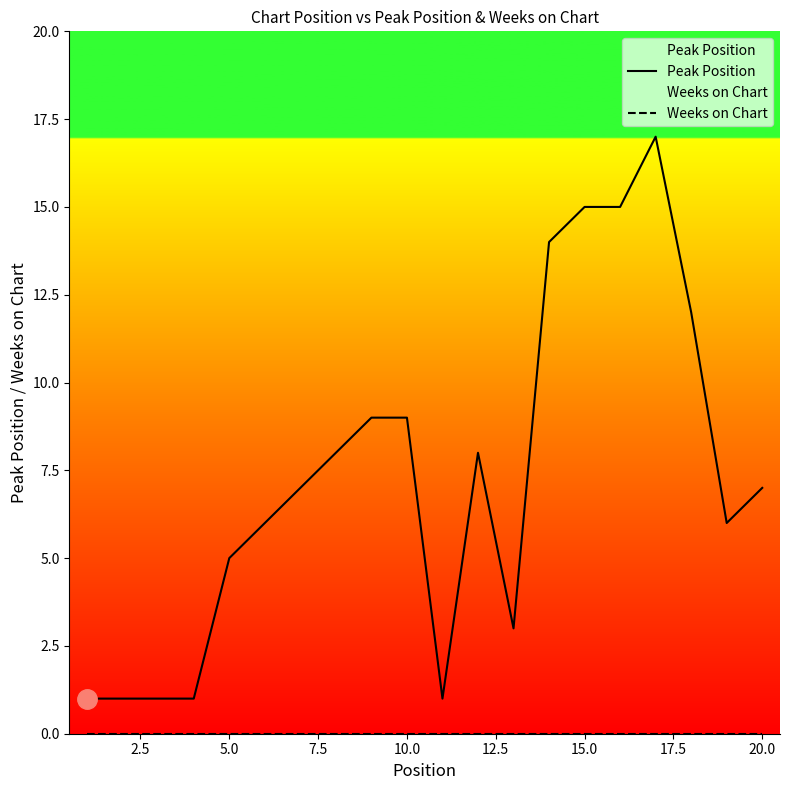

Which series has the largest range (max minus min)?

Peak Position